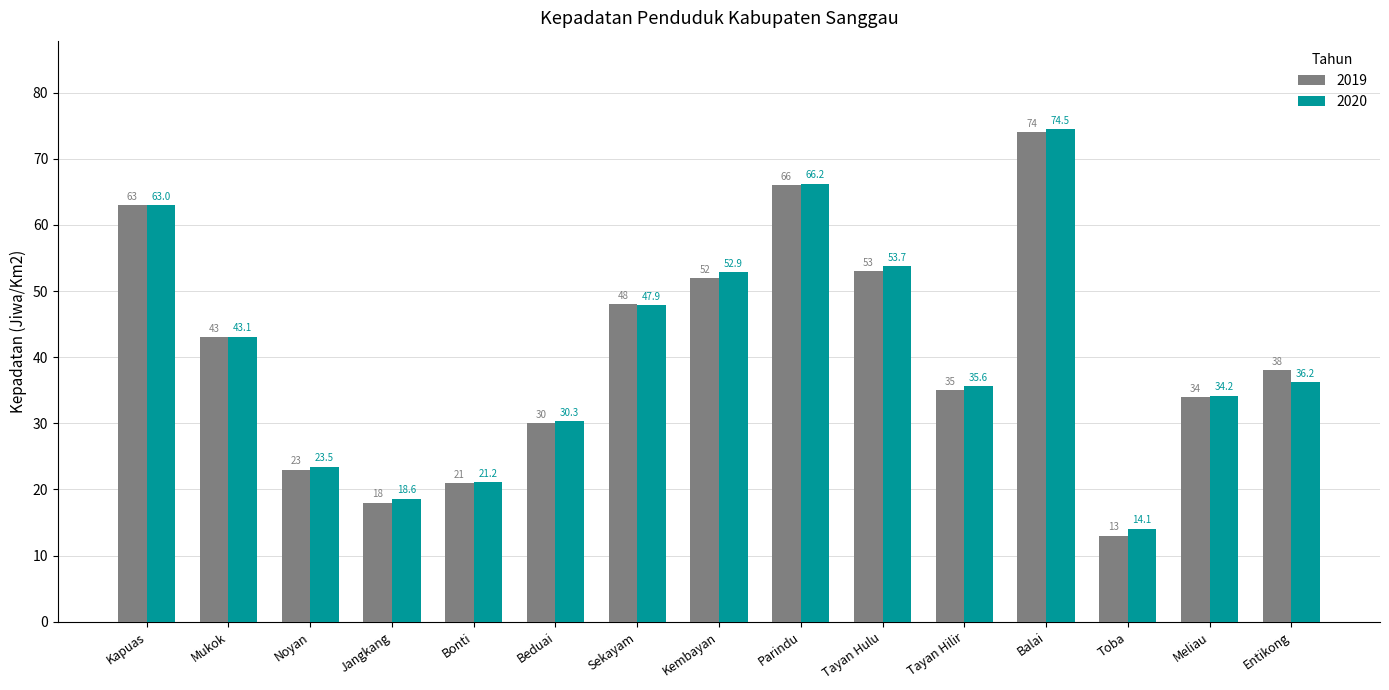

Reading right to left, what are all the values shown in this chart?

2019: Entikong=38.0	Meliau=34.0	Toba=13.0	Balai=74.0	Tayan Hilir=35.0	Tayan Hulu=53.0	Parindu=66.0	Kembayan=52.0	Sekayam=48.0	Beduai=30.0	Bonti=21.0	Jangkang=18.0	Noyan=23.0	Mukok=43.0	Kapuas=63.0
2020: Entikong=36.2	Meliau=34.2	Toba=14.1	Balai=74.5	Tayan Hilir=35.6	Tayan Hulu=53.7	Parindu=66.2	Kembayan=52.9	Sekayam=47.9	Beduai=30.3	Bonti=21.2	Jangkang=18.6	Noyan=23.5	Mukok=43.1	Kapuas=63.0